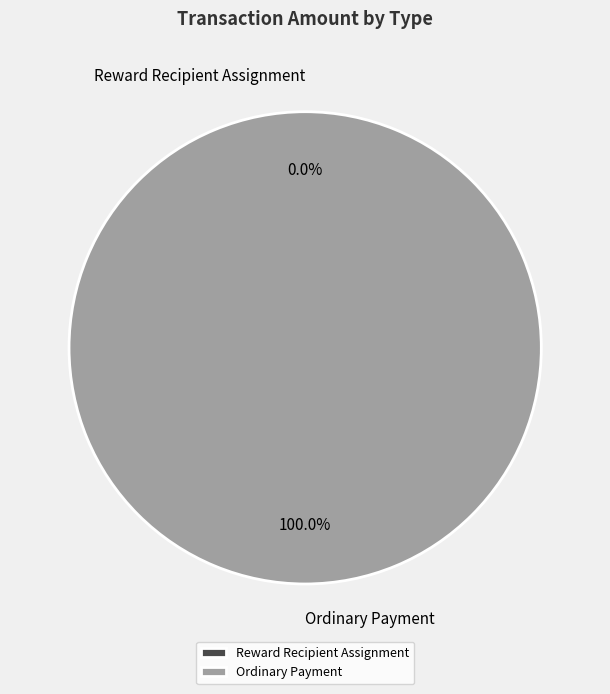

How much of the chart is everything except Reward Recipient Assignment?

100.0%